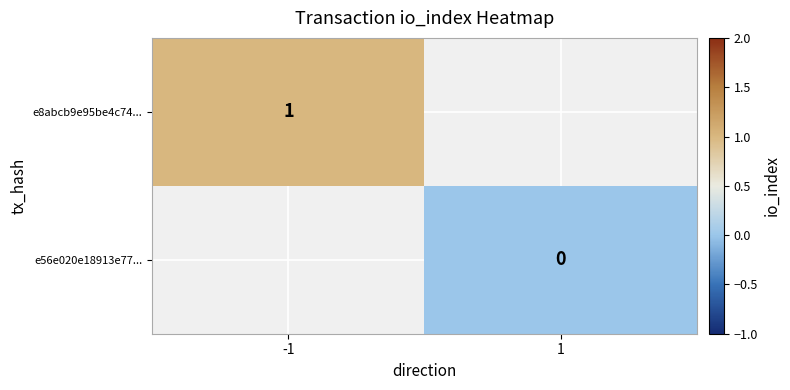

At which category does the chart reach its peak across all series?

-1